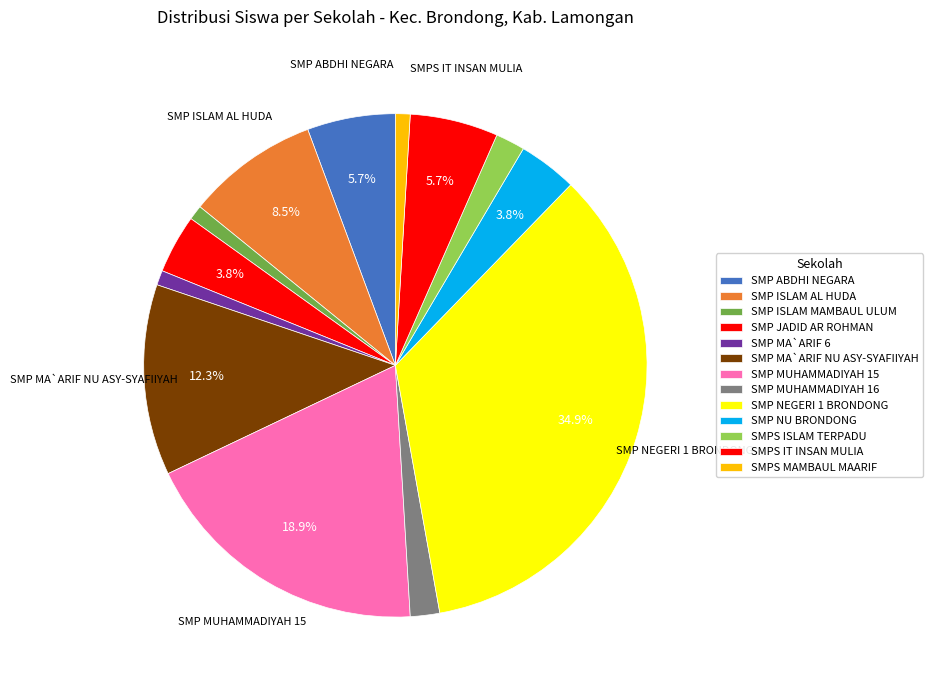

How many segments does this pie chart have?

13